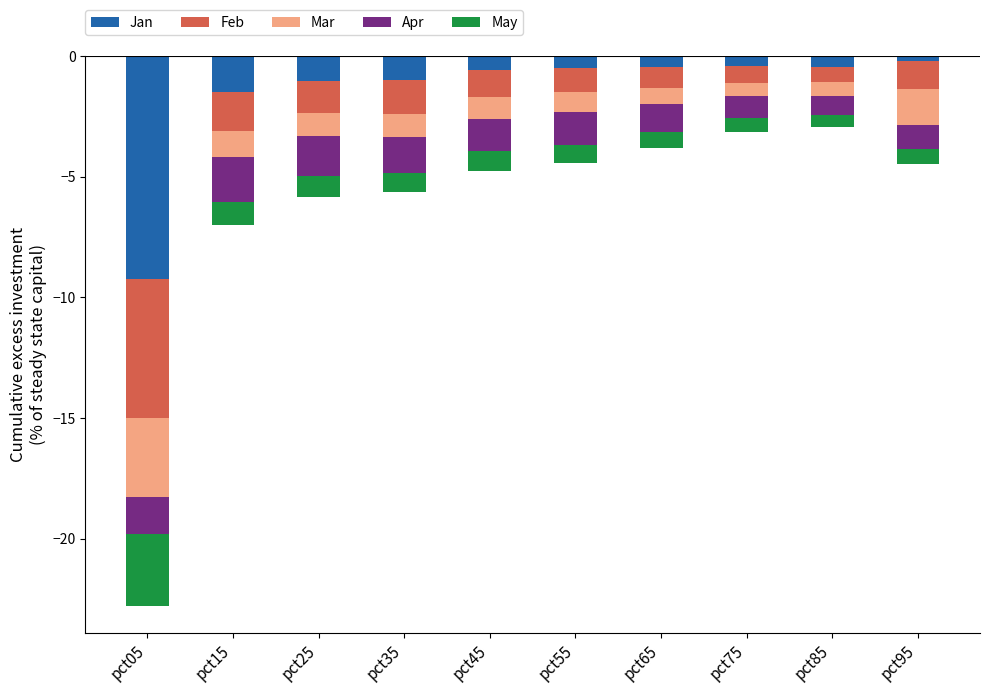

Which series has the widest spread of values?

Jan